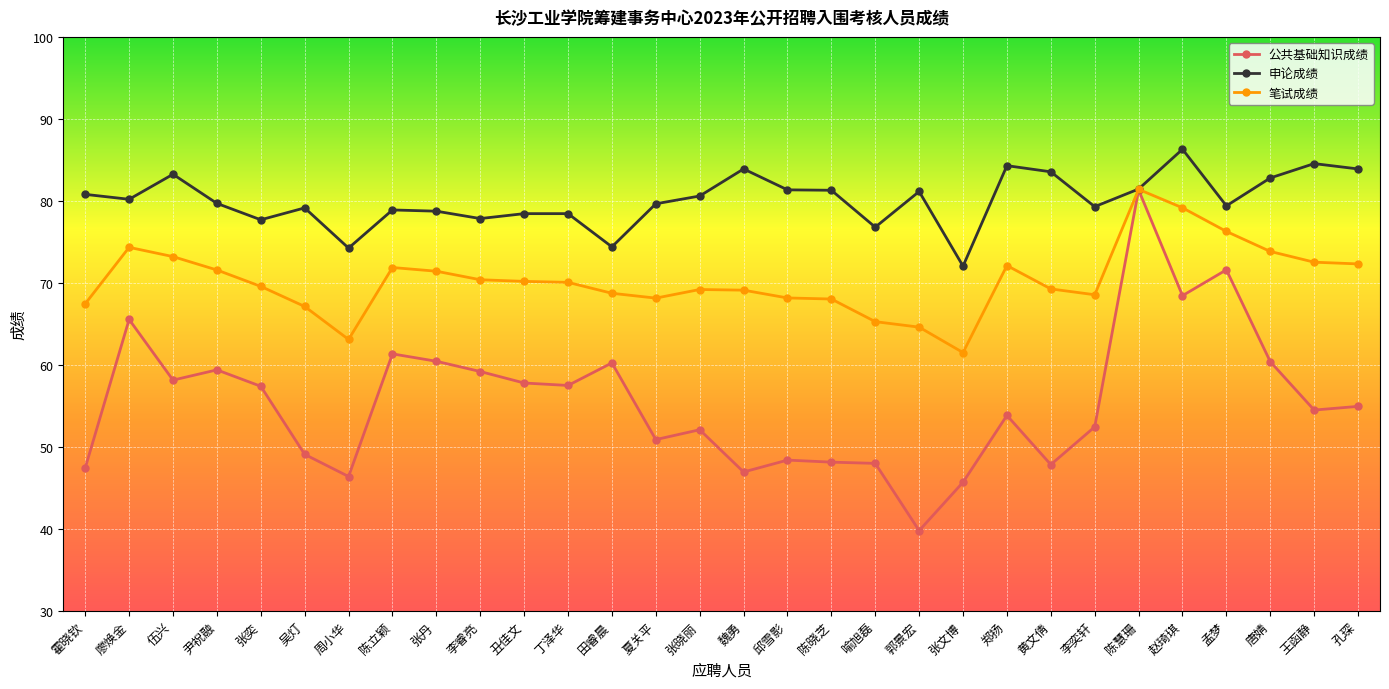

What are all the series names shown in the legend?

公共基础知识成绩, 申论成绩, 笔试成绩